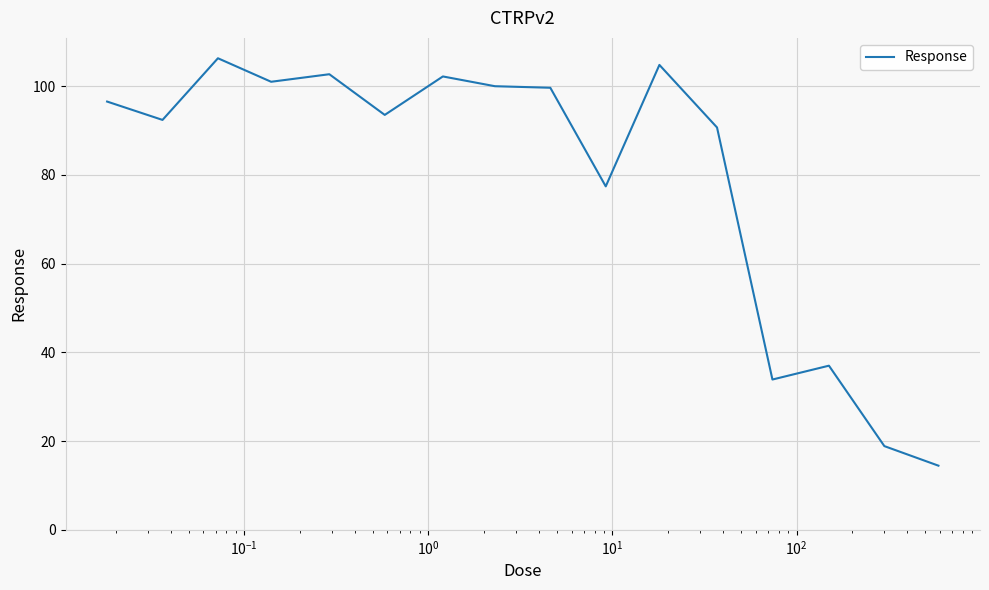

What is the minimum value shown in the chart?

14.5